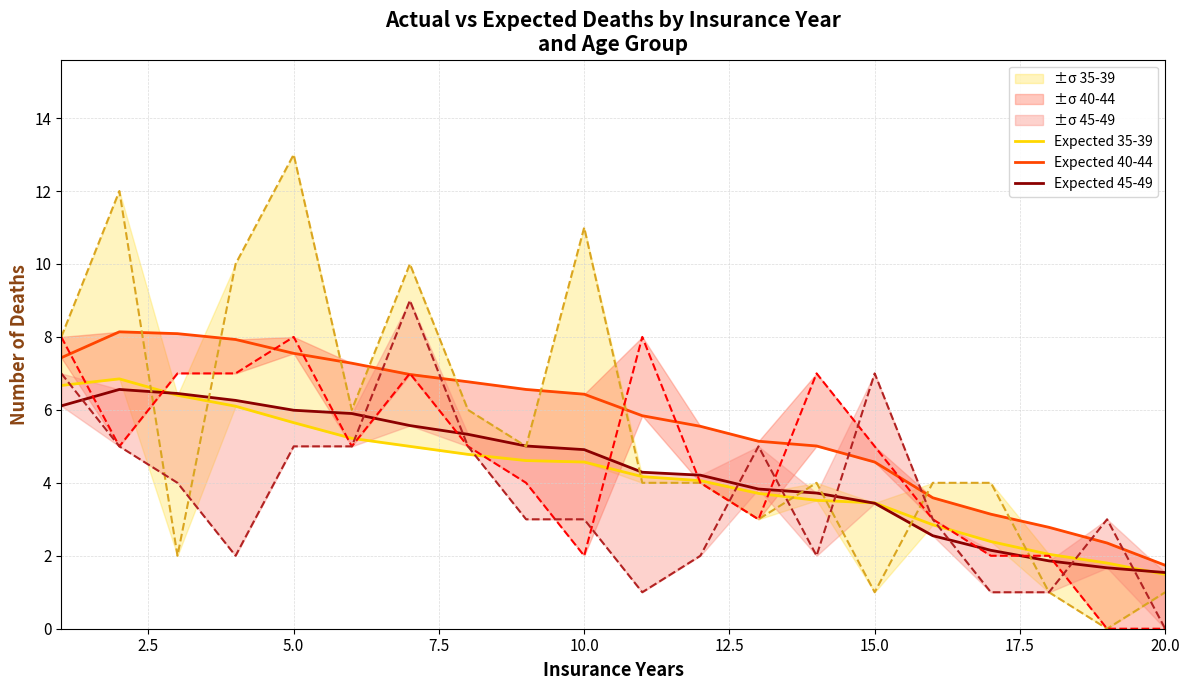

Which has a higher value, 18 or 9?

9